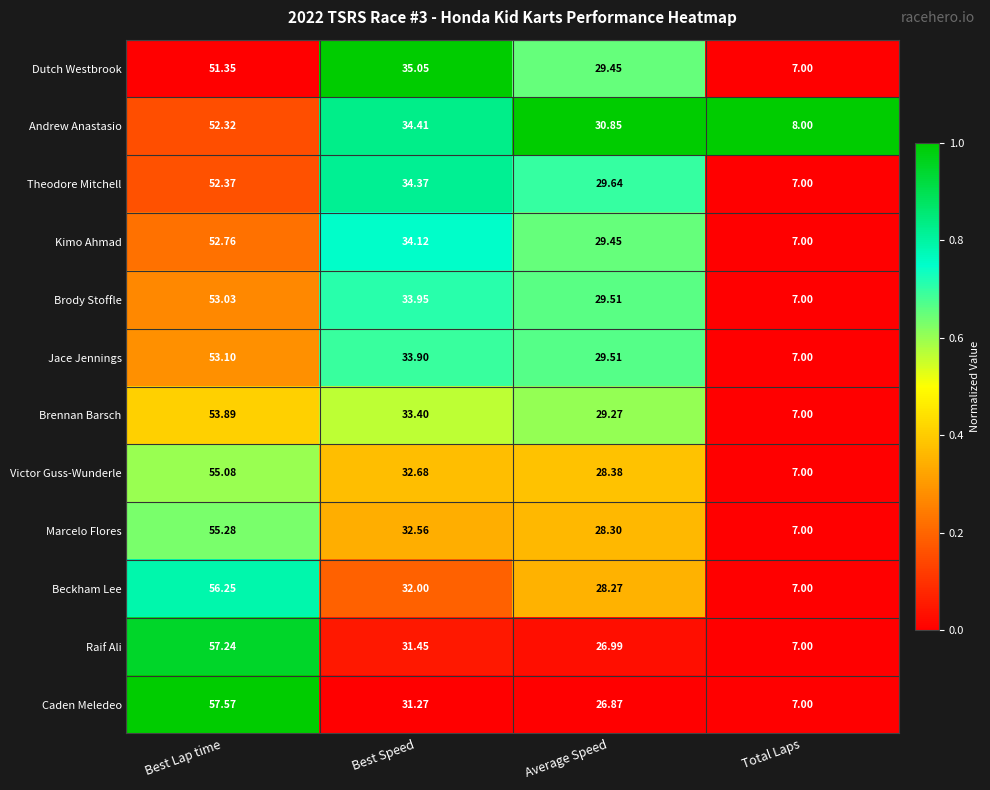

At which category does the chart reach its minimum across all series?

Total Laps